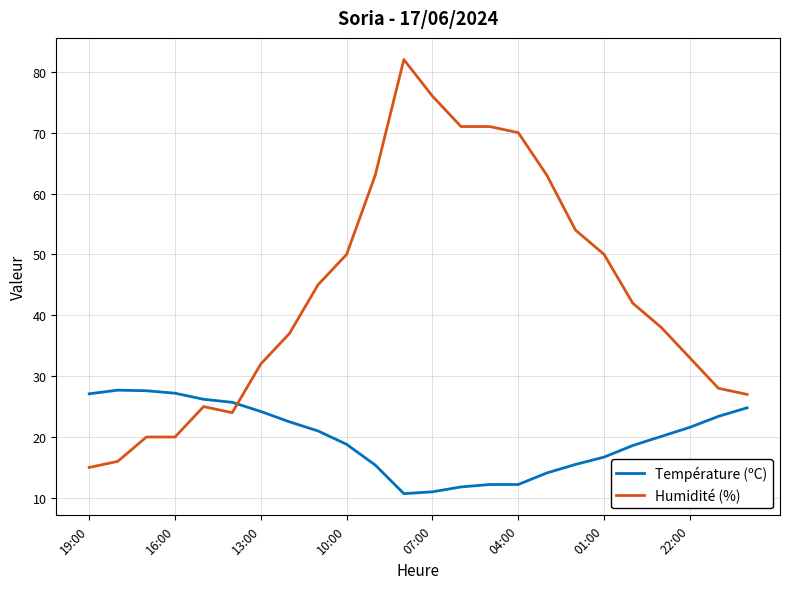

Which series has the largest range (max minus min)?

Humidité (%)